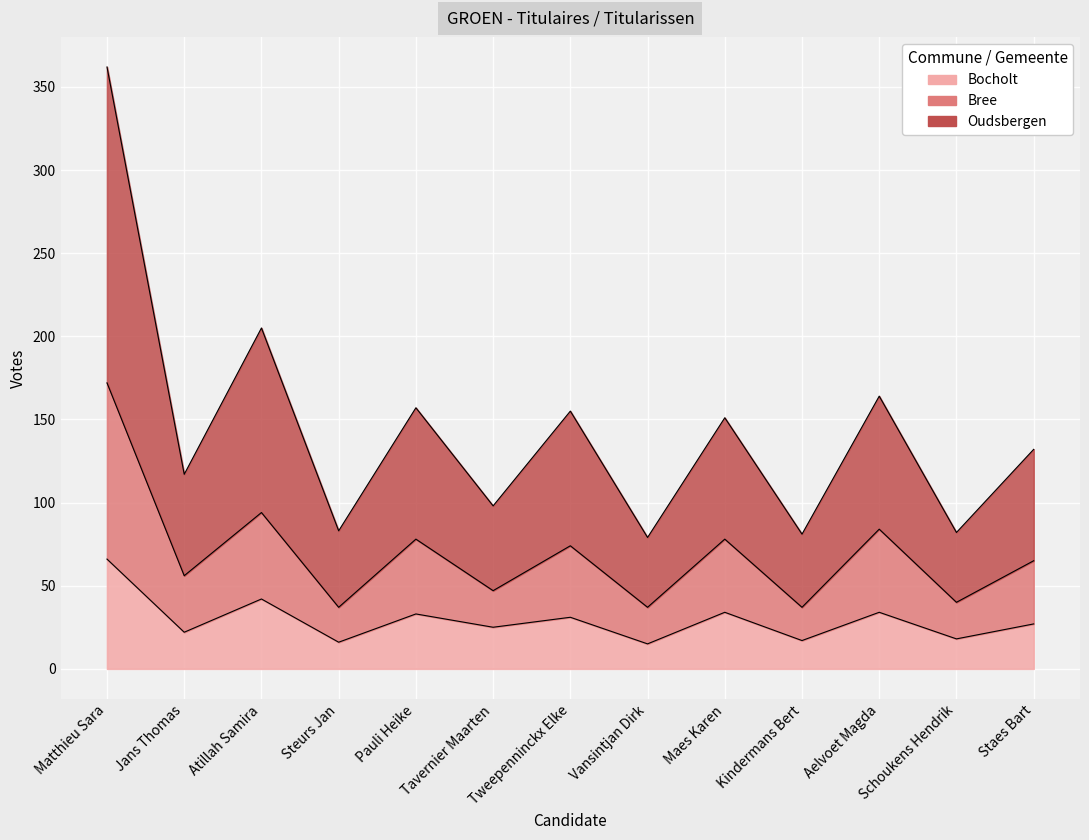

What is the label of the 4th point from the left?

Steurs Jan